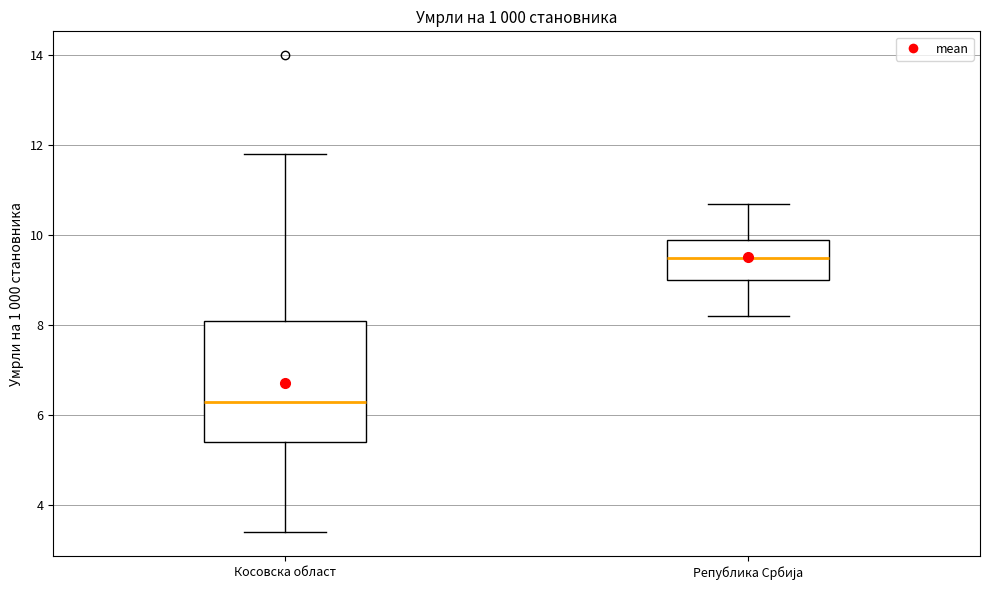

Which box's median line is the lowest?

Косовска област